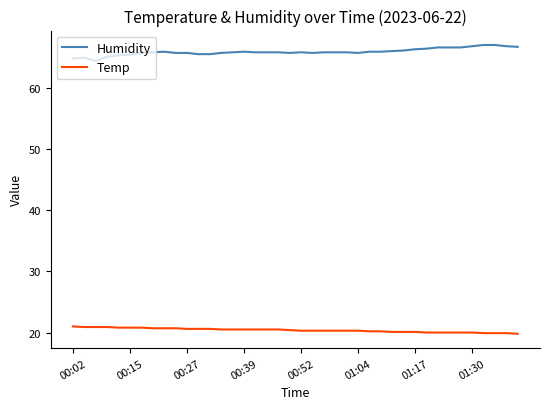

Rank the series by their maximum value, from lowest to highest.

Temp, Humidity